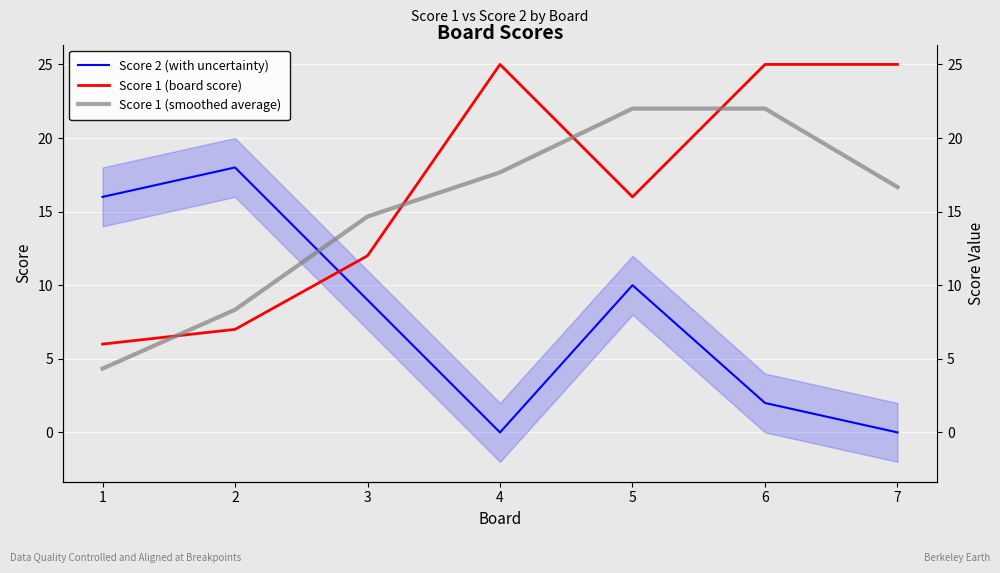

Which series changed the most between 2 and 6?

Score 1 (board score)